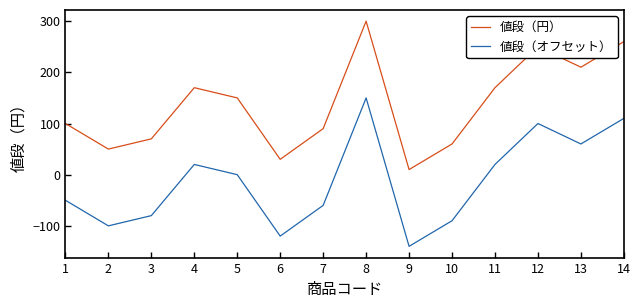

What is the difference between the maximum and minimum values in the 値段（円） series?

290